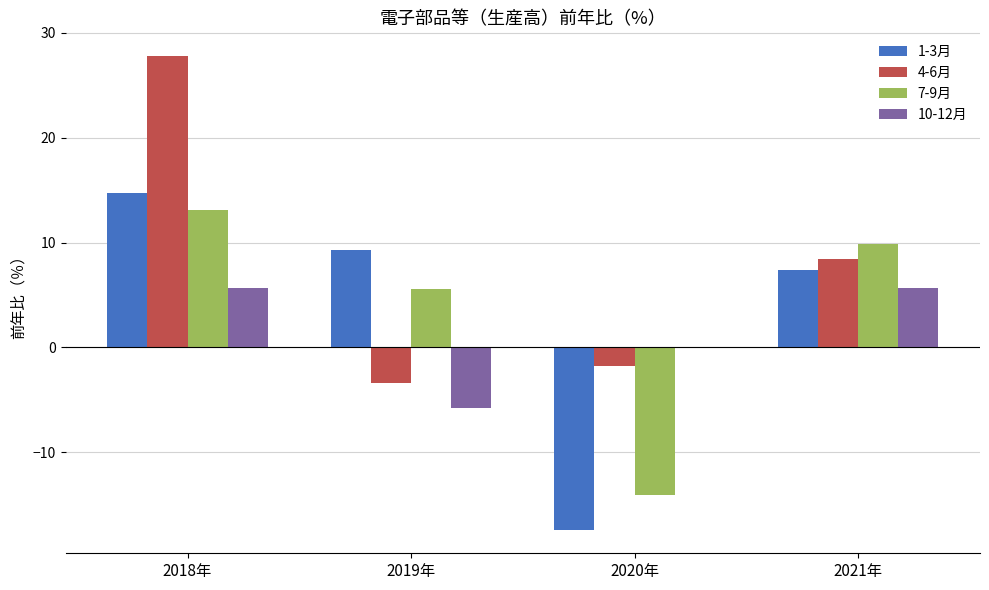

The value of 4-6月 at 2018年 is 27.8. True or false?

True